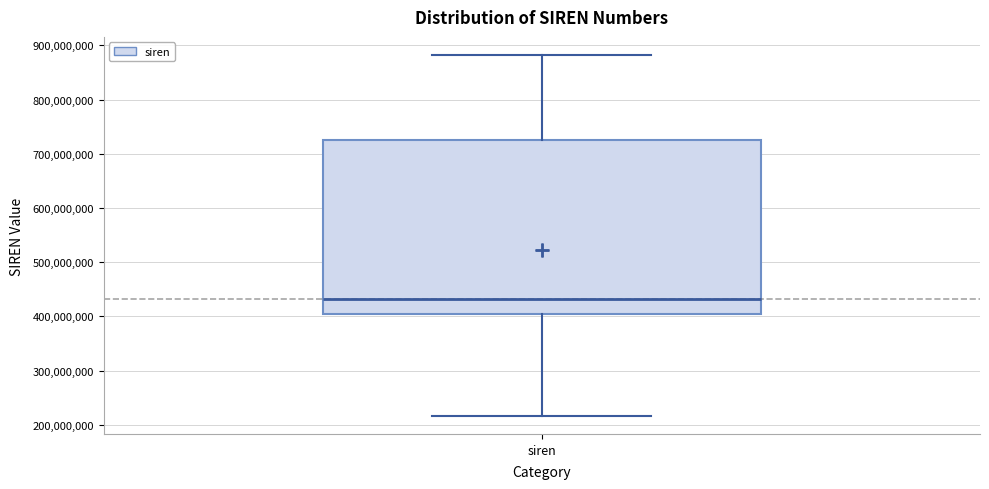

Where is the upper edge of the box for siren on the y-axis? The values are not printed on the chart, so give them approximately, as read against the axis.

730000000